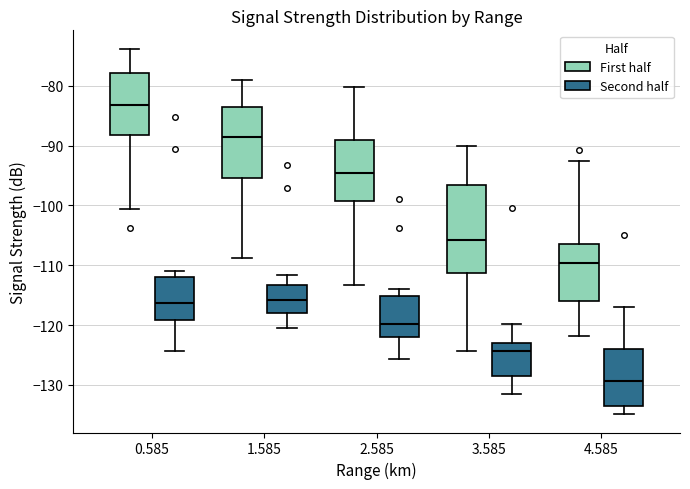

Which box has the lowest median line?

4.585 (Second half)